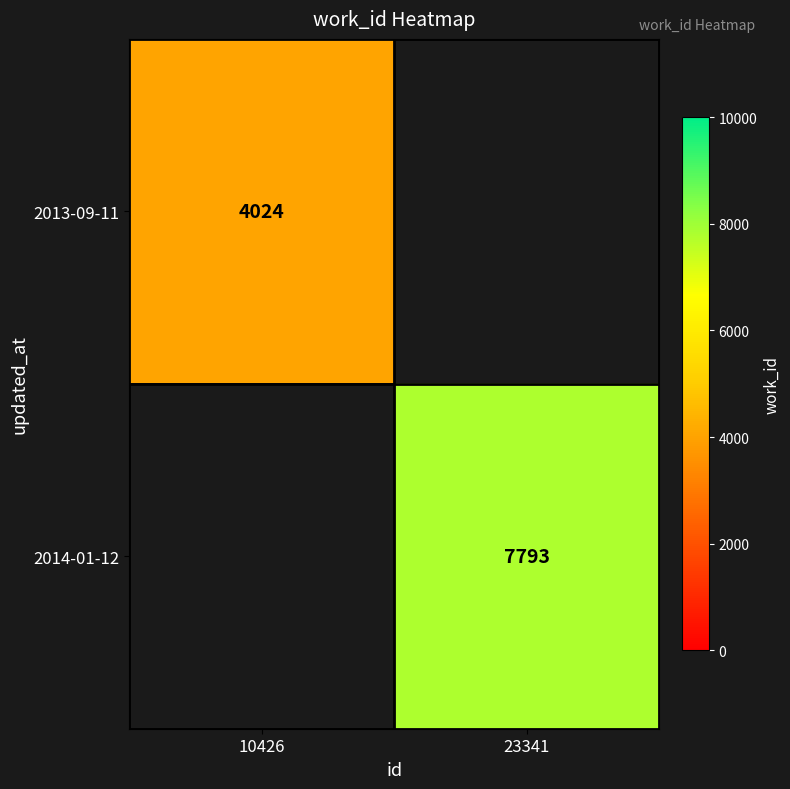

The value of 2014-01-12 at 23341 is 2541.3. True or false?

False